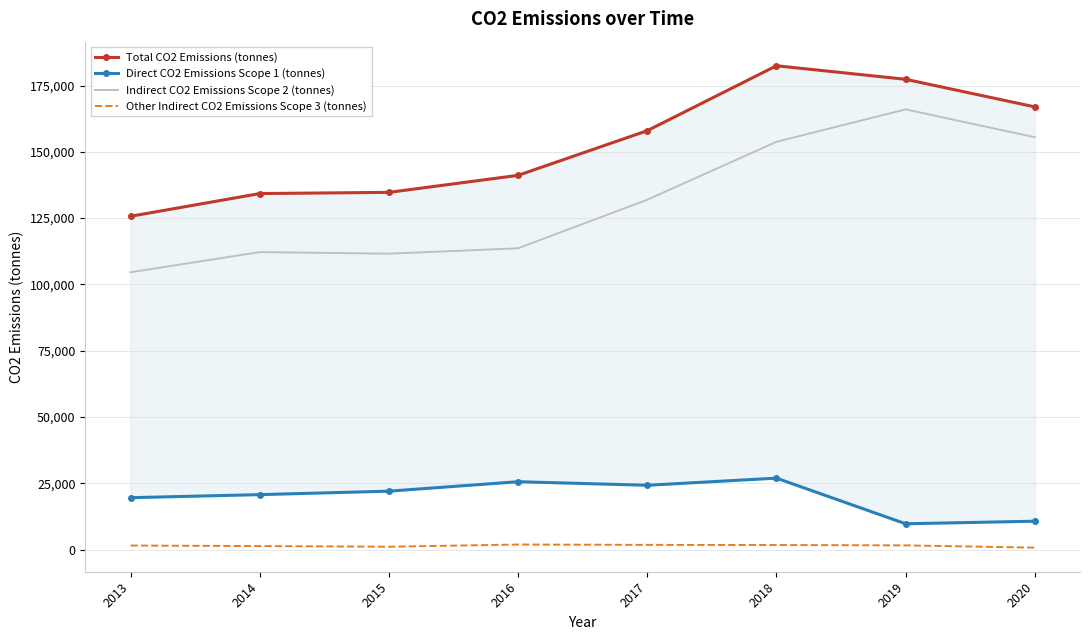

How many values in the Total CO2 Emissions (tonnes) series are below 157970?

4